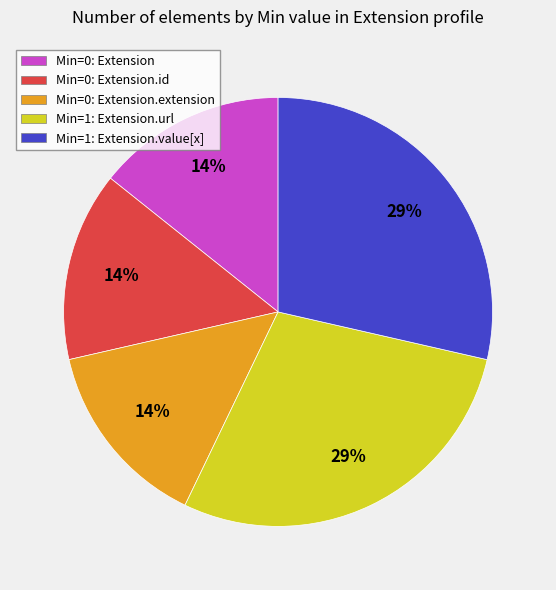

To the nearest percent, what portion does Min=1: Extension.value[x] represent?

29%